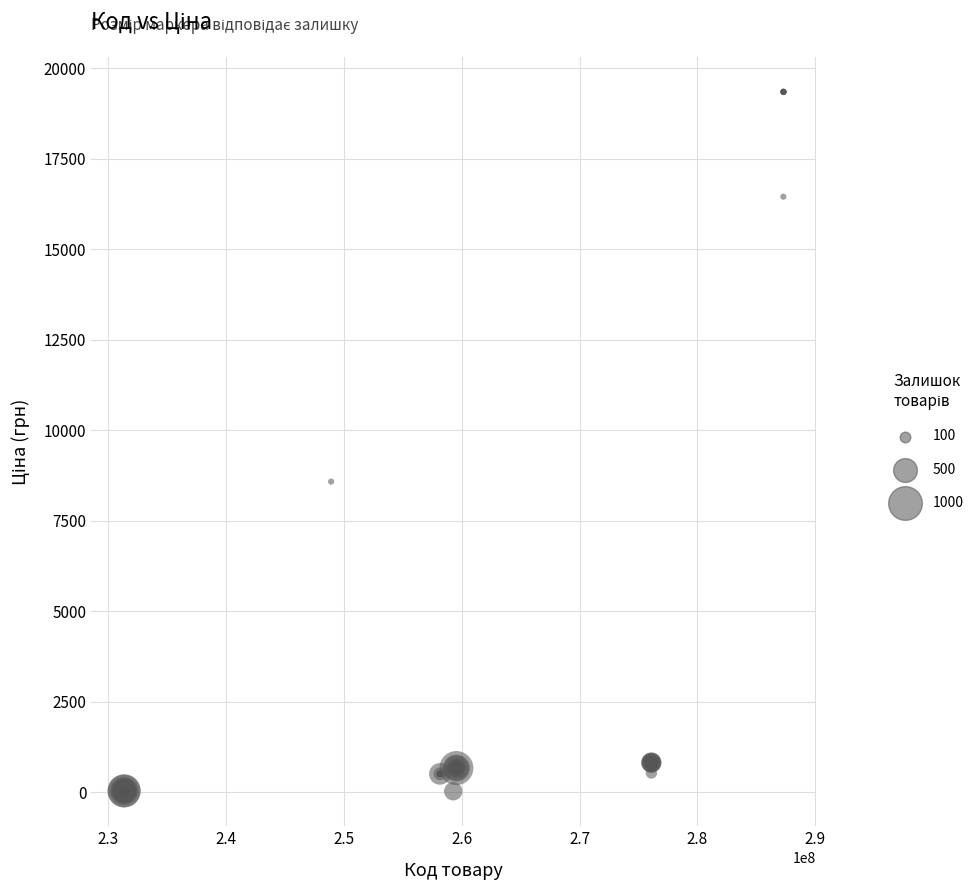

What Y value in the scatter plot is closest to 9686?

8581.1